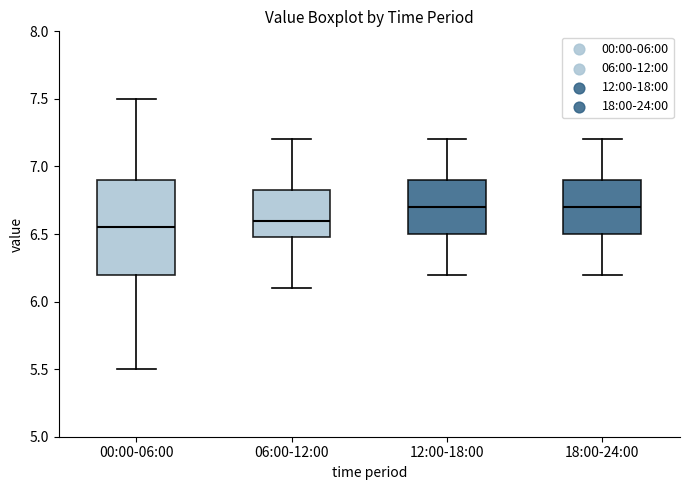

Where does the median line of the box for 18:00-24:00 sit on the y-axis? The values are not printed on the chart, so give them approximately, as read against the axis.

6.70